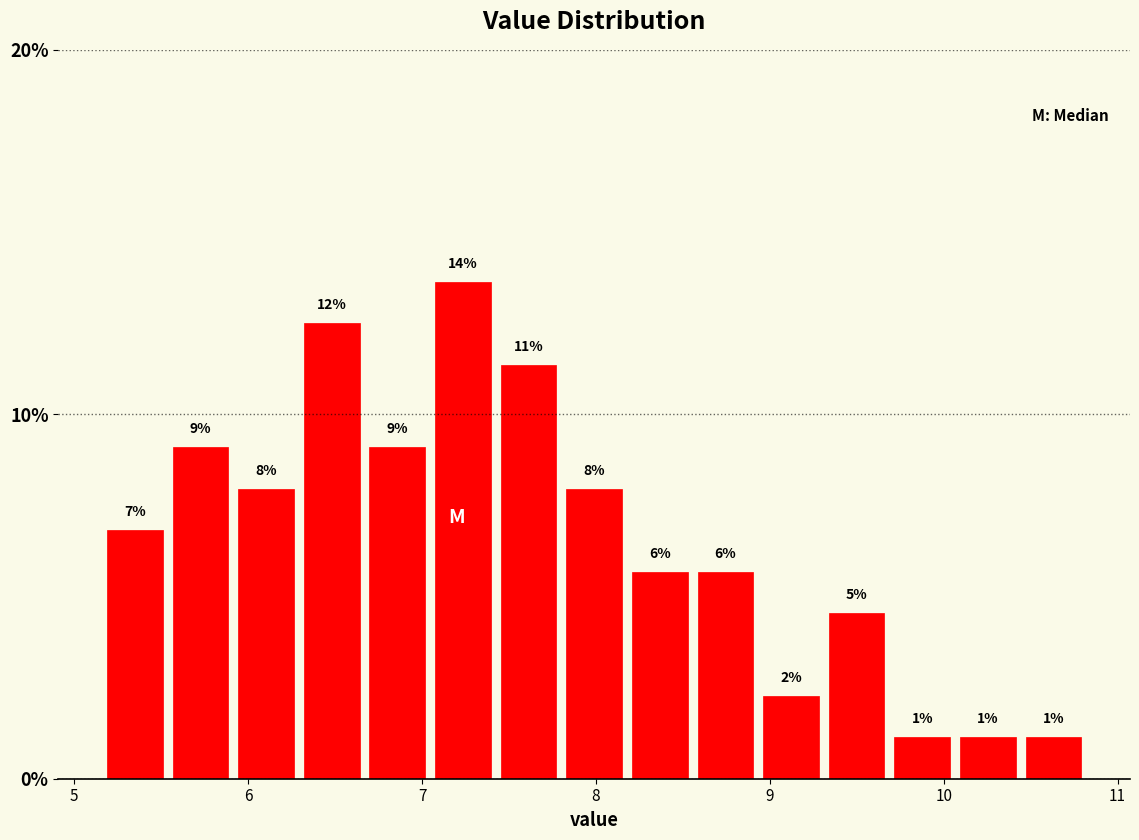

Read against the x-axis, roughly where is the centre of the tallest bar?

7.2